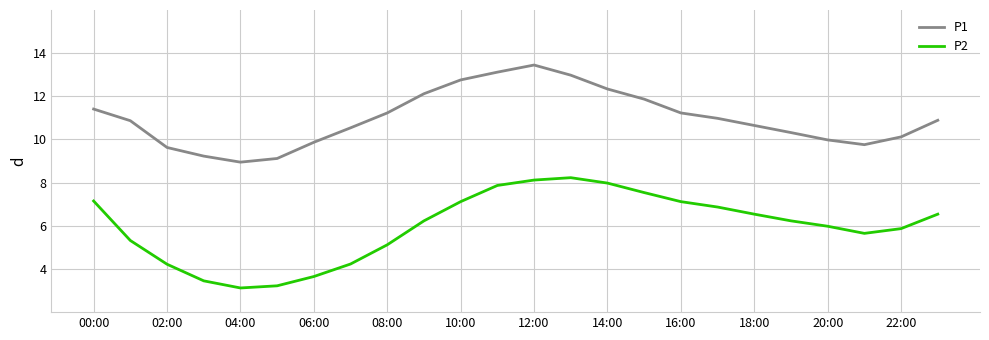

Which series has the largest total across all categories?

P1